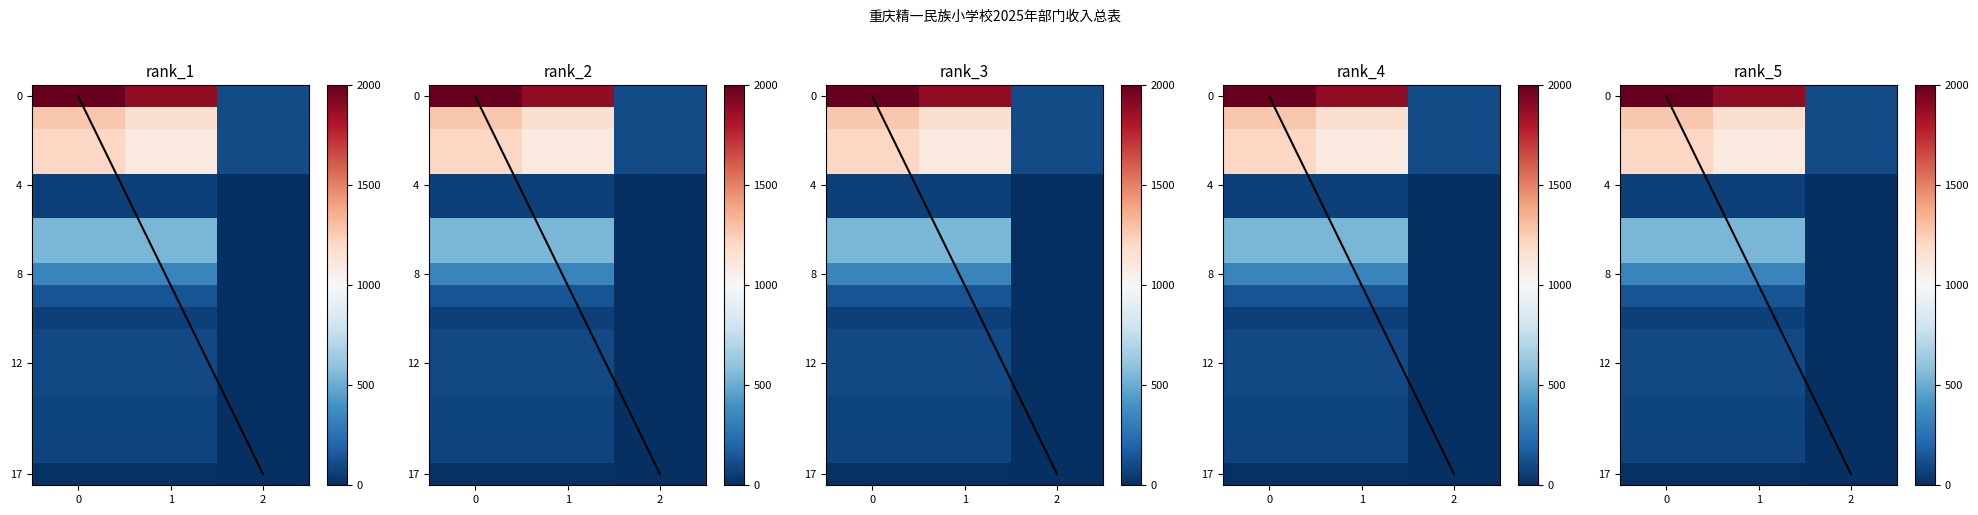

Reading left to right, extract all data points from this chart.

合计: 合计=1994.1	教育支出=1270.5	普通教育=1205.8	小学教育=1205.8	教育费附加安排的支出=64.8	其他教育费附加安排的支出=64.8	社会保障和就业支出=543.1	行政事业单位养老支出=543.1	事业单位离退休=336.5	机关事业单位基本养老保险缴费支出=137.8	机关事业单位职业年金缴费支出=68.9	卫生健康支出=94.6	行政事业单位医疗=94.6	事业单位医疗=94.6	住房保障支出=85.8	住房改革支出=85.8	住房公积金=72.1	购房补贴=13.7
一般公共预算拨款收入: 合计=1886.1	教育支出=1162.5	普通教育=1097.8	小学教育=1097.8	教育费附加安排的支出=64.8	其他教育费附加安排的支出=64.8	社会保障和就业支出=543.1	行政事业单位养老支出=543.1	事业单位离退休=336.5	机关事业单位基本养老保险缴费支出=137.8	机关事业单位职业年金缴费支出=68.9	卫生健康支出=94.6	行政事业单位医疗=94.6	事业单位医疗=94.6	住房保障支出=85.8	住房改革支出=85.8	住房公积金=72.1	购房补贴=13.7
其他收入: 合计=108.0	教育支出=108.0	普通教育=108.0	小学教育=108.0	教育费附加安排的支出=0.0	其他教育费附加安排的支出=0.0	社会保障和就业支出=0.0	行政事业单位养老支出=0.0	事业单位离退休=0.0	机关事业单位基本养老保险缴费支出=0.0	机关事业单位职业年金缴费支出=0.0	卫生健康支出=0.0	行政事业单位医疗=0.0	事业单位医疗=0.0	住房保障支出=0.0	住房改革支出=0.0	住房公积金=0.0	购房补贴=0.0